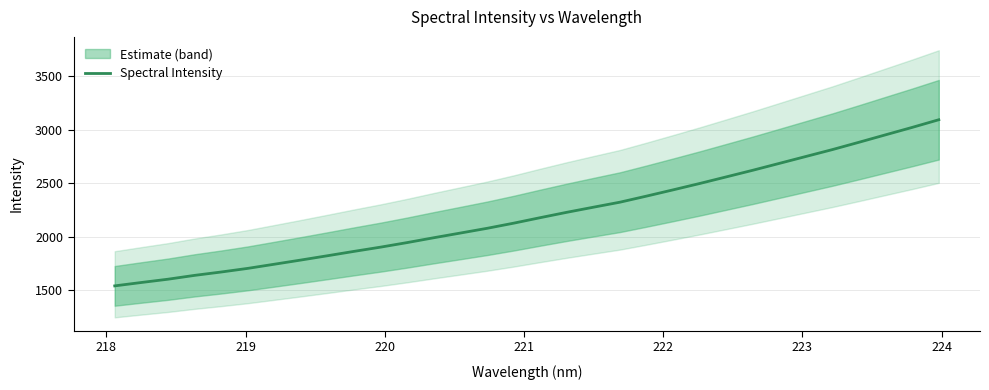

What is the highest value of the Spectral Intensity series?

3091.2